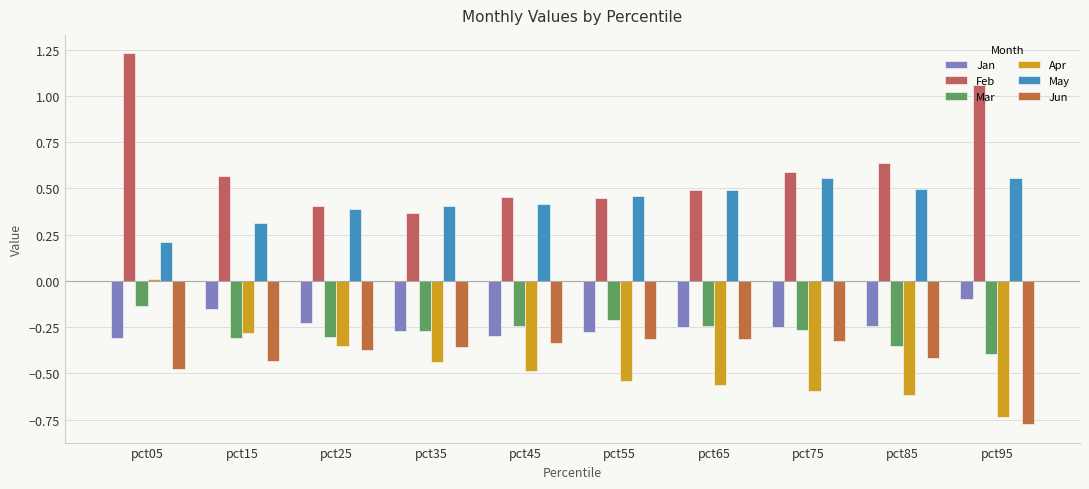

The May series shows 0.6 at pct75. True or false?

True